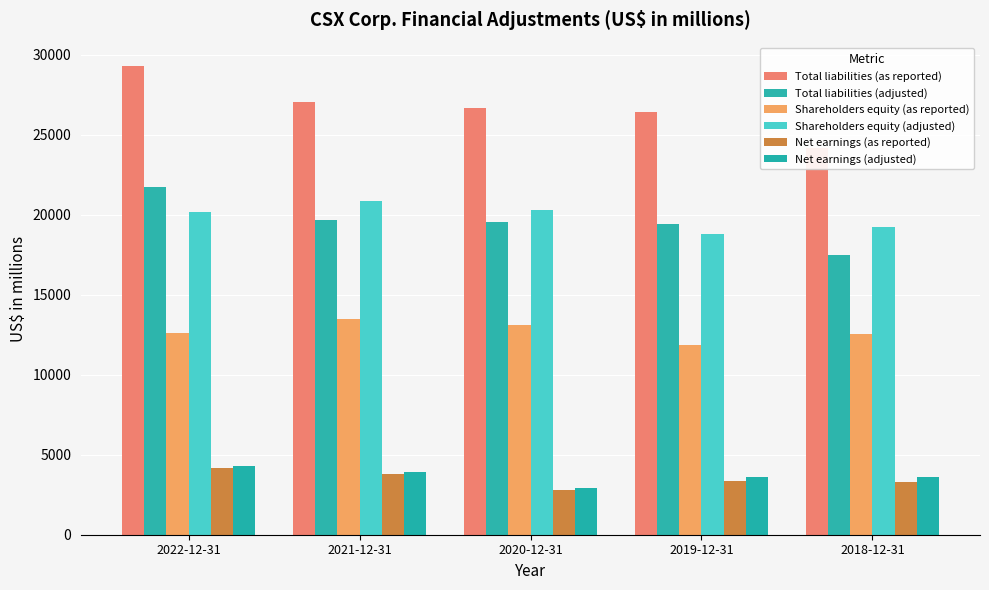

At which category is the sum across all series the highest?

2022-12-31